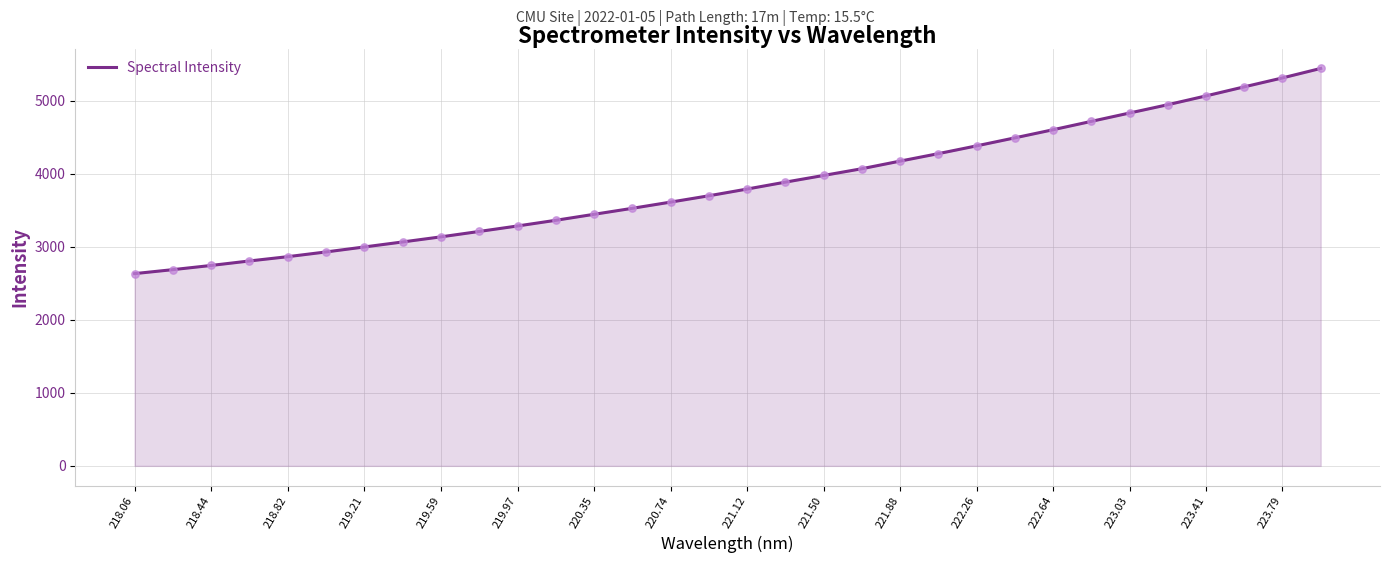

What is the difference between the maximum and minimum values?

2808.2